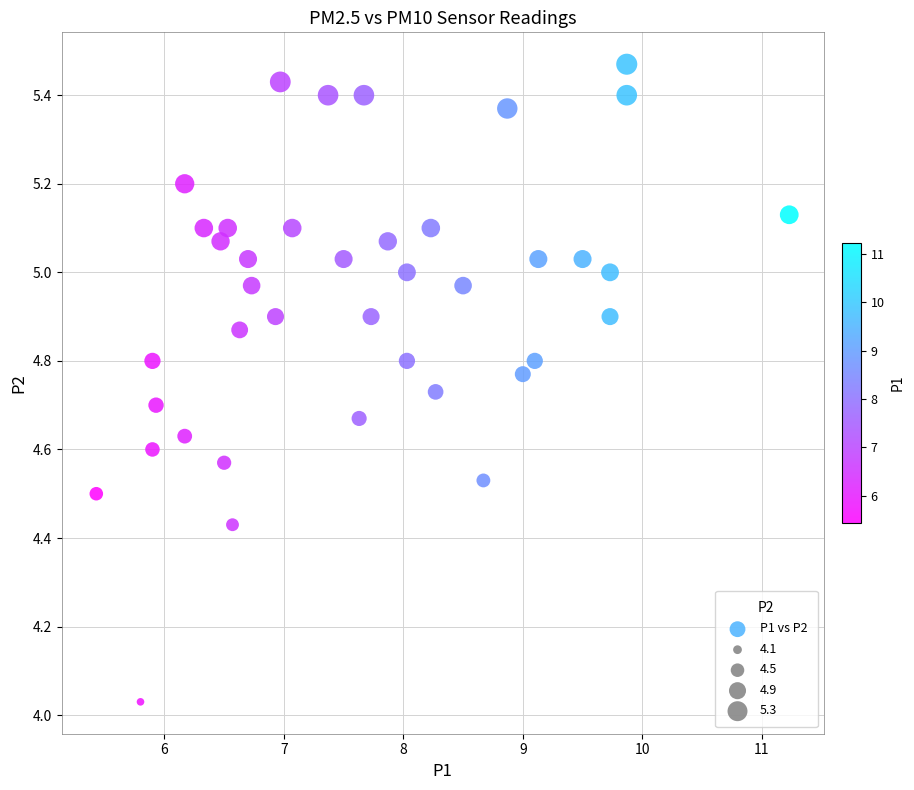

What is the range of X values (max minus min)?

5.8